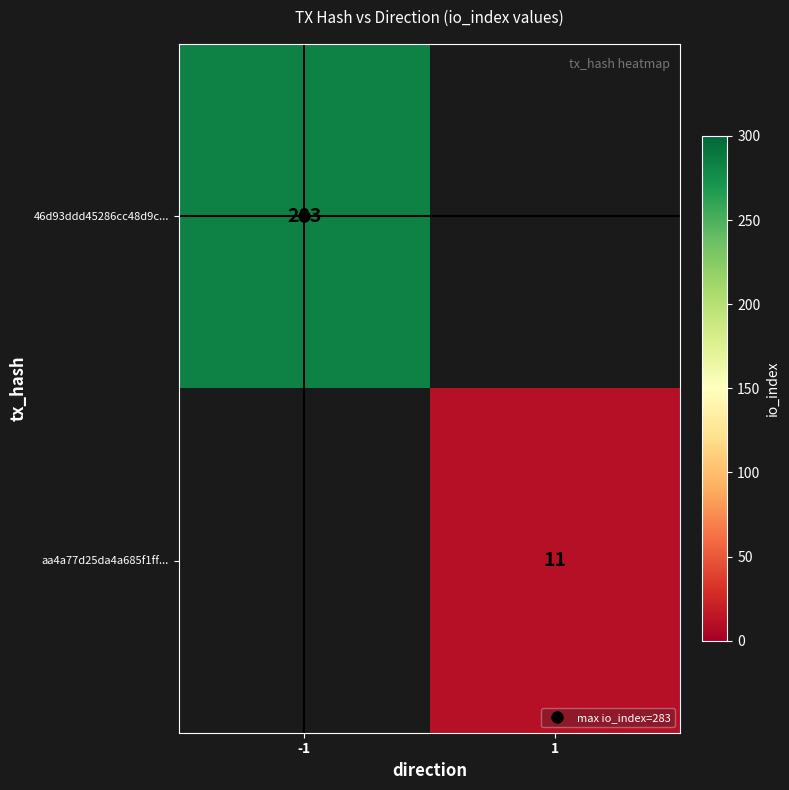

At which label is 46d93ddd45286cc48d9c... closest to 283?

-1